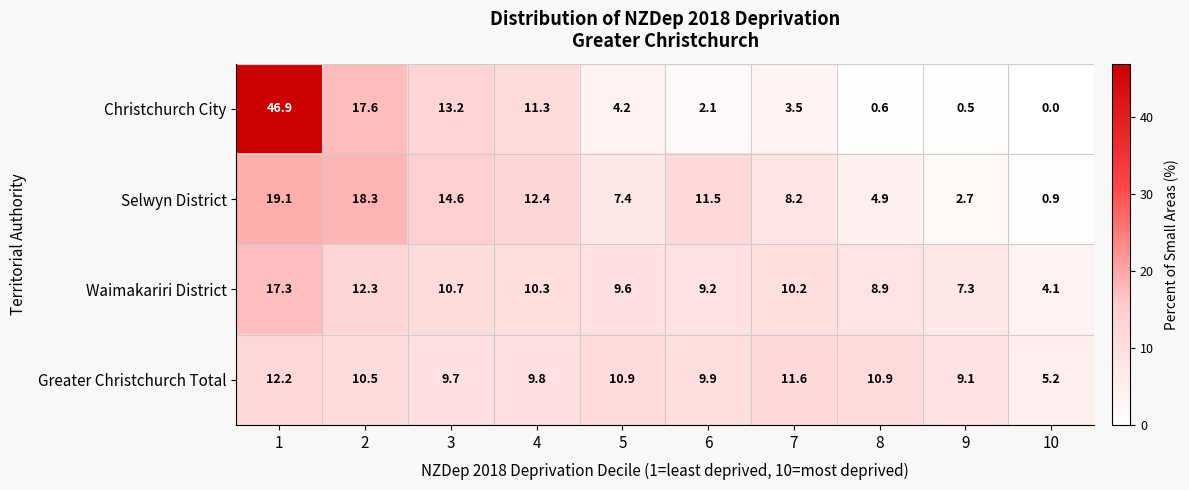

List the series in order of their peak value, highest first.

Christchurch City, Selwyn District, Waimakariri District, Greater Christchurch Total